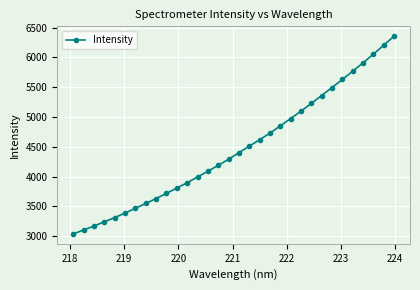

What is the value of the 17th point from the left?

4400.9